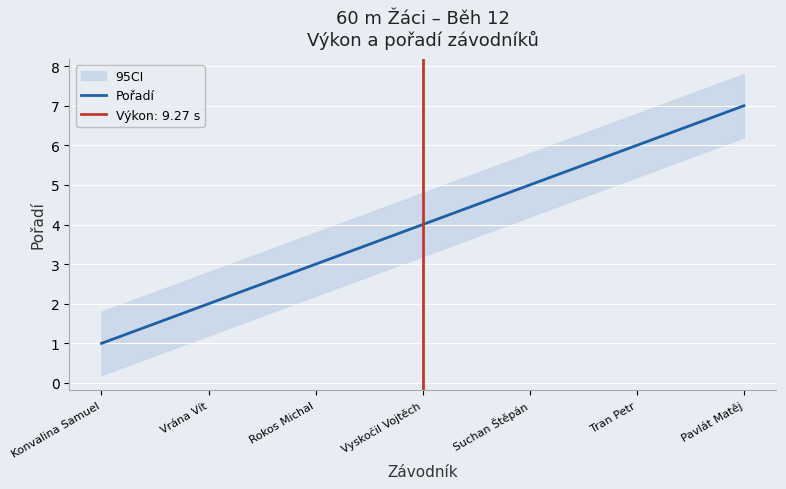

What is the label of the 7th point from the right?

Konvalina Samuel